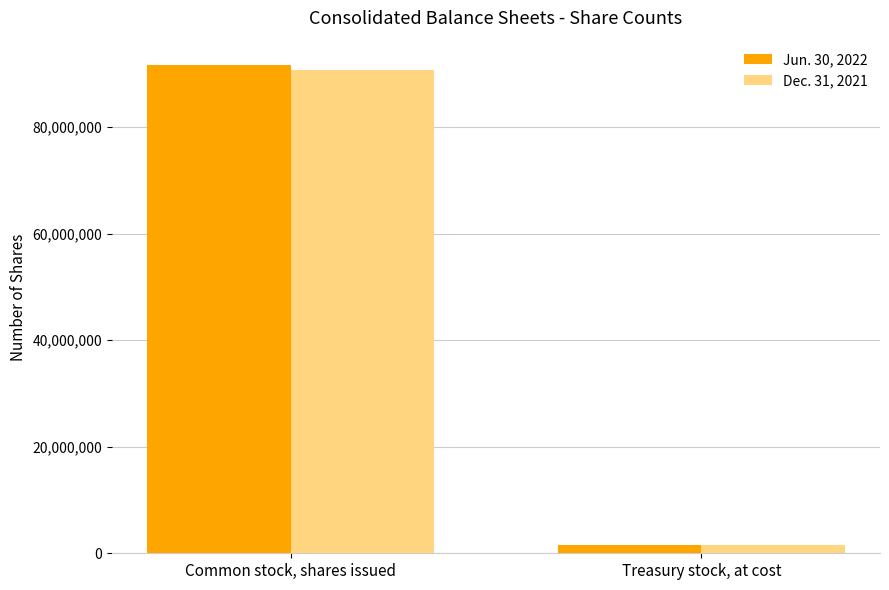

Which category has the lowest value in the Dec. 31, 2021 series?

Treasury stock, at cost